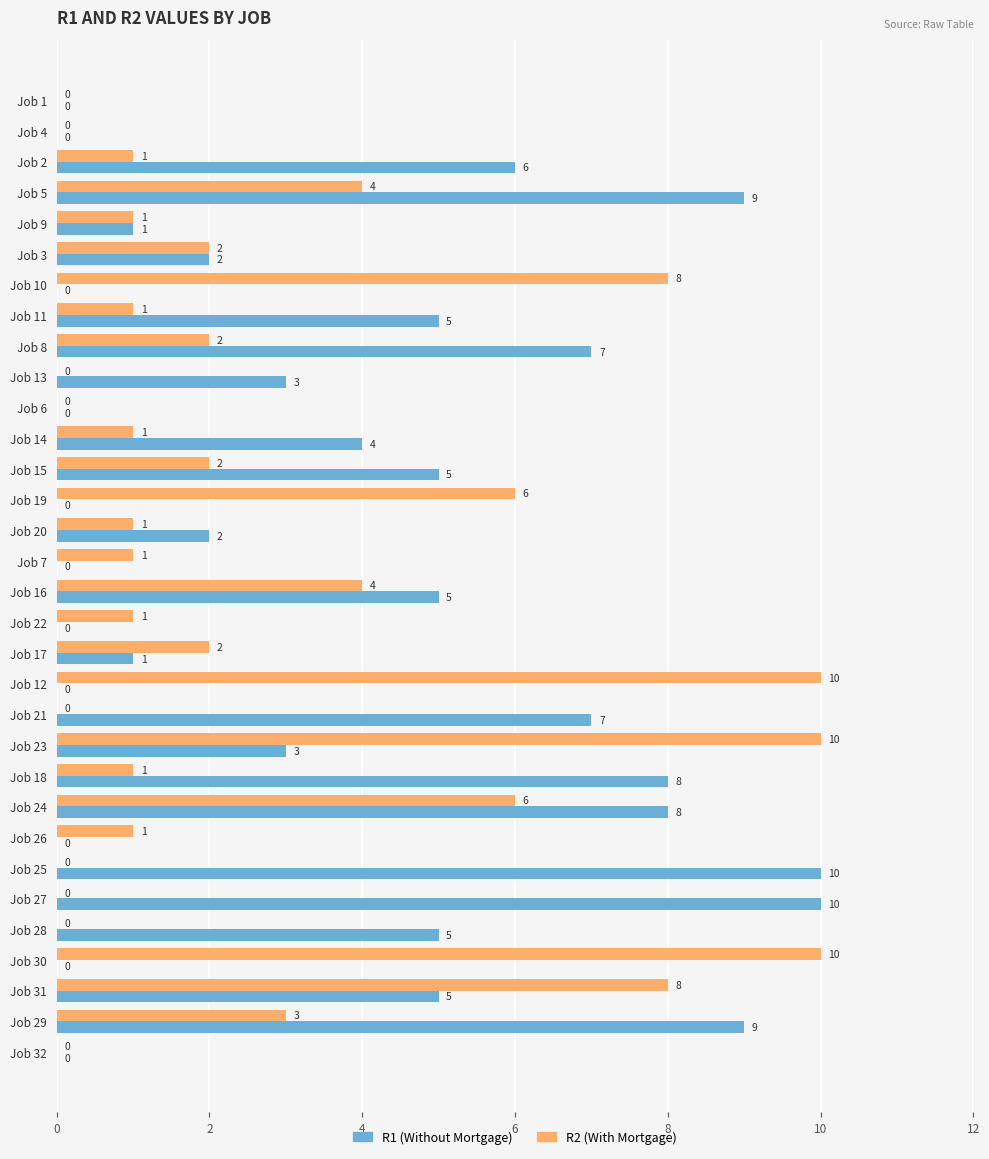

The R1 (Without Mortgage) series shows -3 at Job 6. True or false?

False